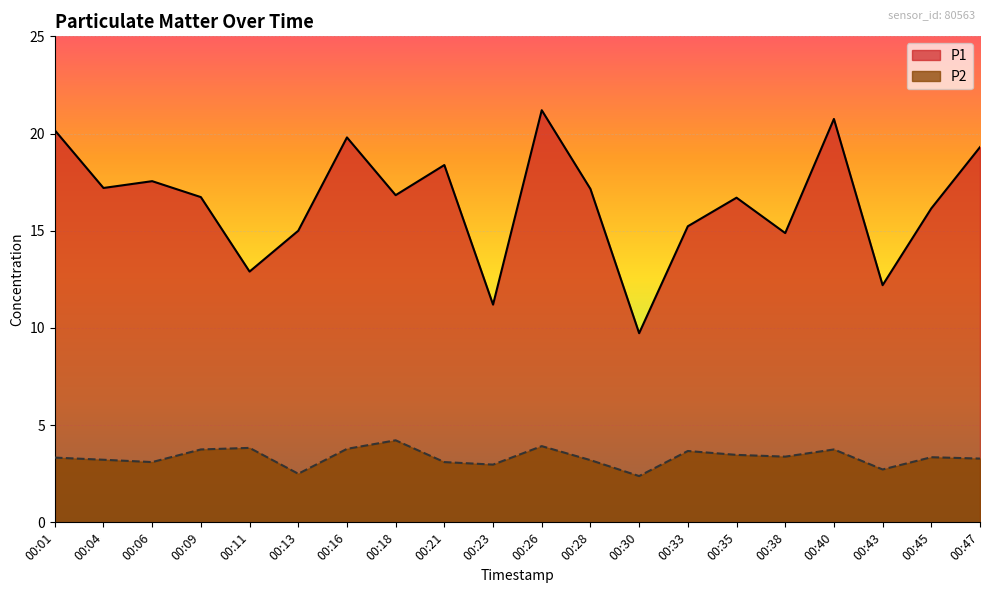

At which label does P2 reach its peak?

00:18